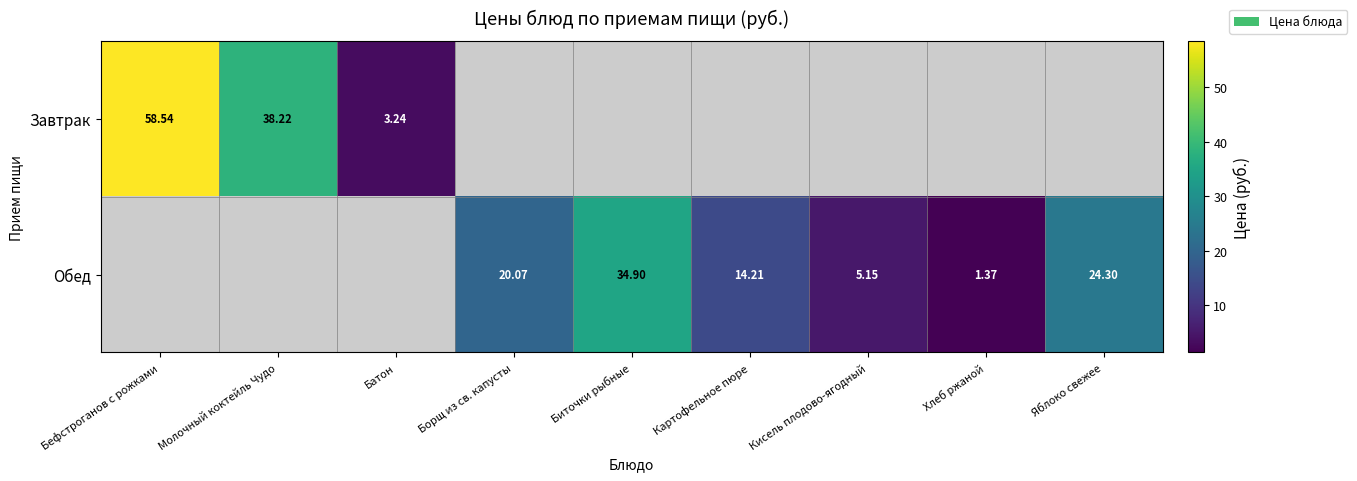

Which category has the lowest value across all series?

Хлеб ржаной